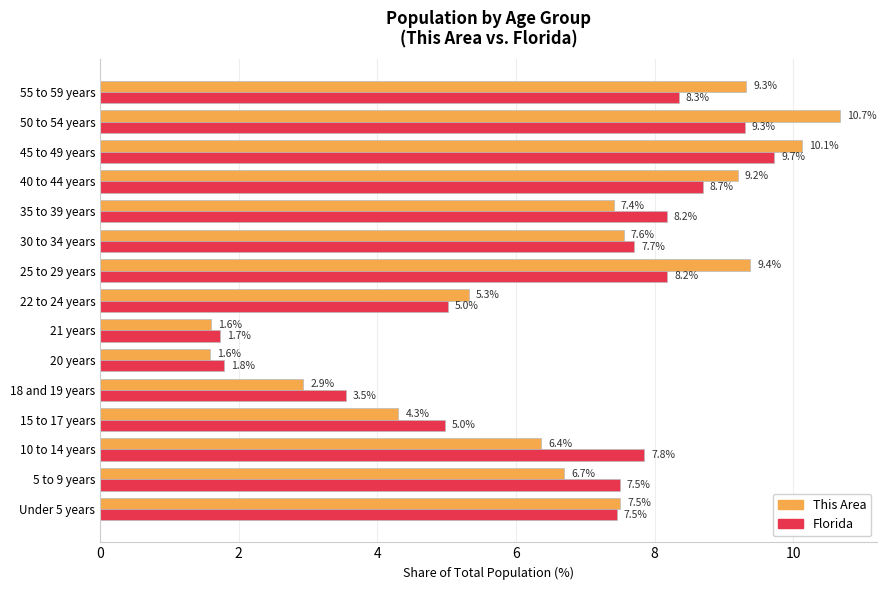

Which series changed the most between 5 to 9 years and 50 to 54 years?

This Area